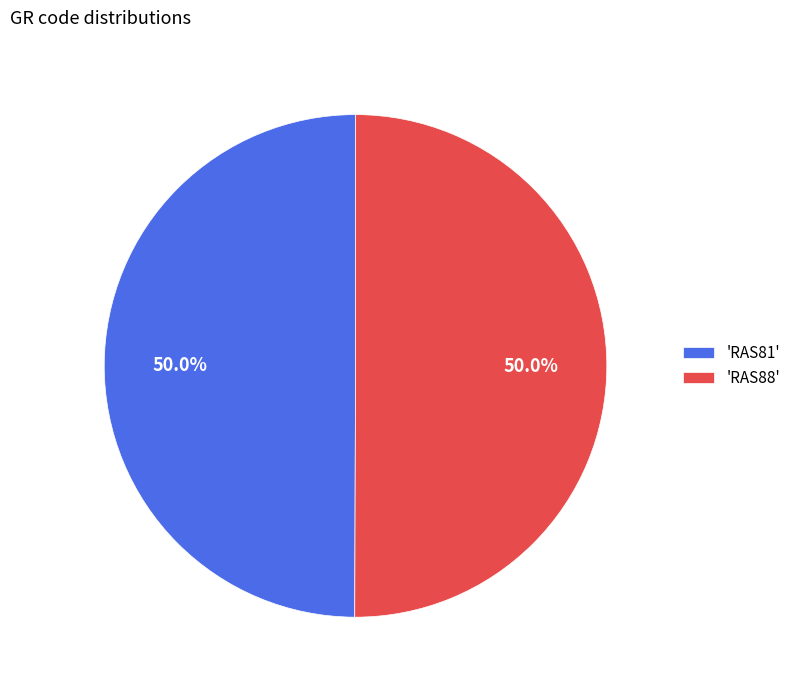

What is the ratio of the value at 'RAS88' to the value at 'RAS81'?

1.0